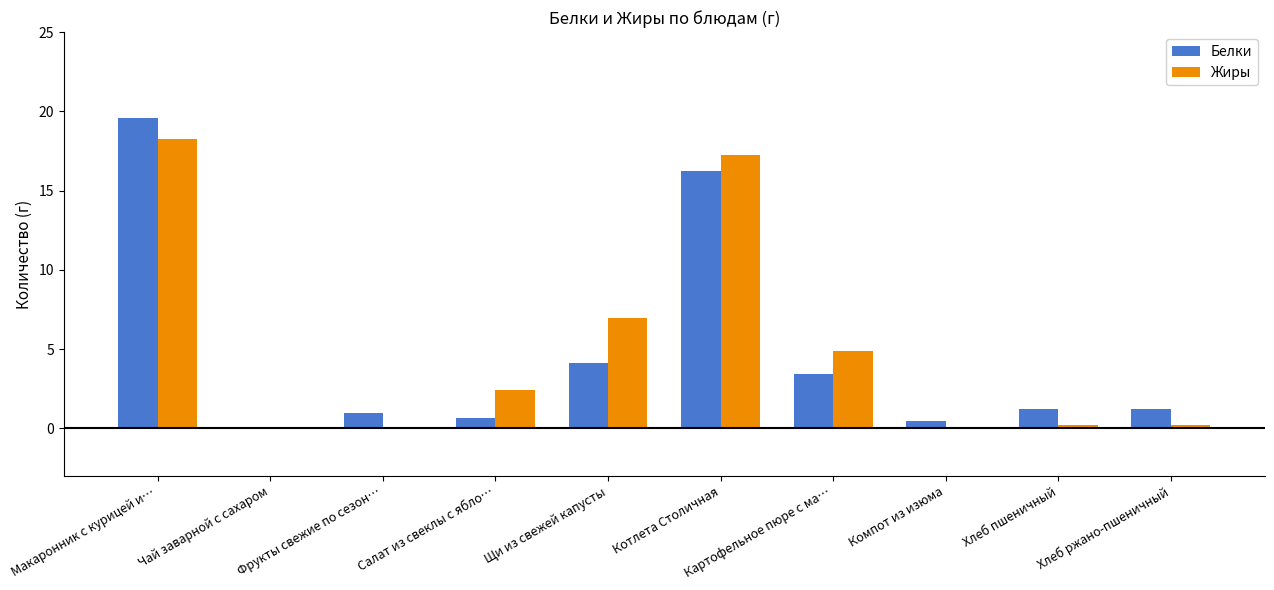

What are all the series names shown in the legend?

Белки, Жиры